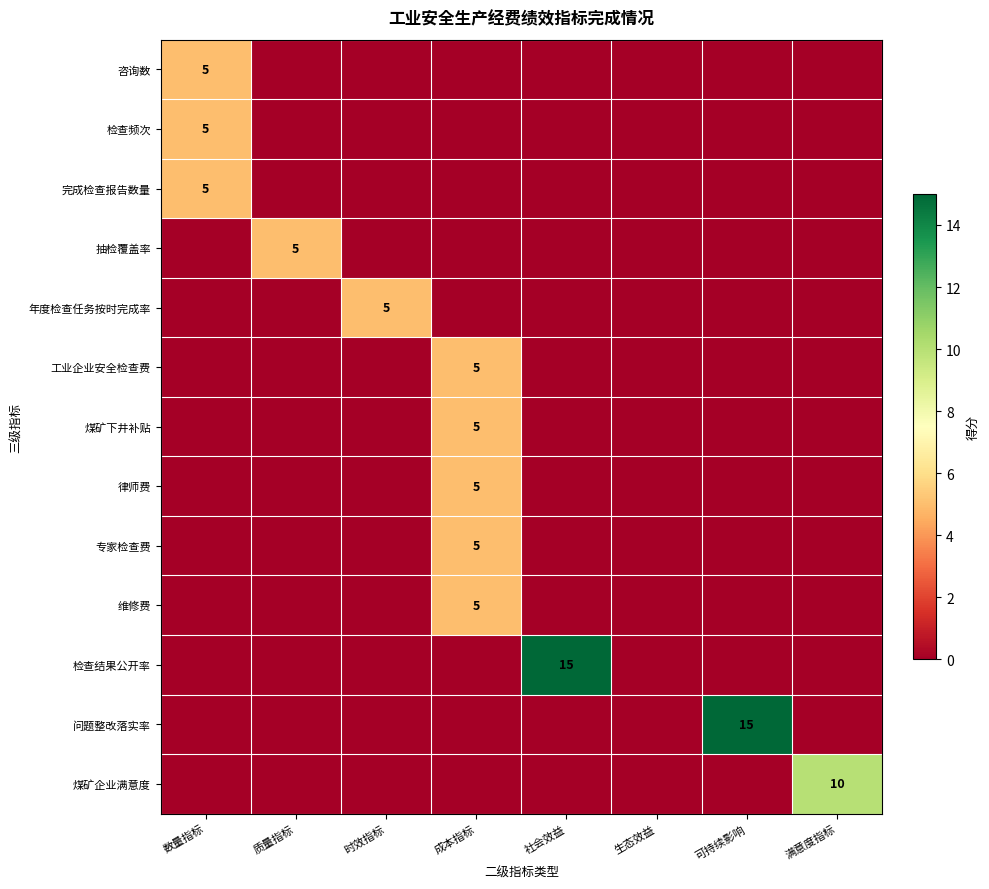

The value of 专家检查费 at 数量指标 is 0. True or false?

True